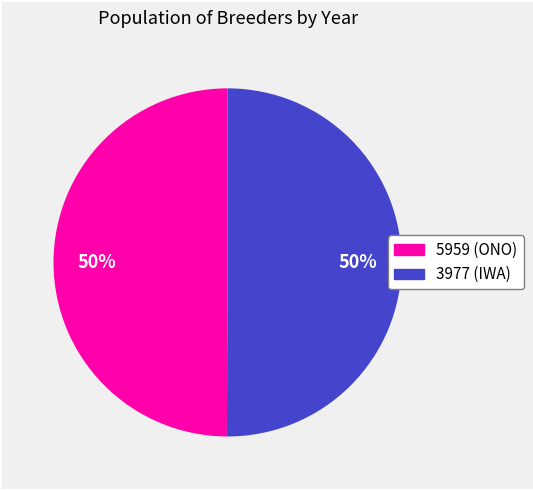

To the nearest percent, what is the combined percentage of 3977 (IWA) and 5959 (ONO)?

100%